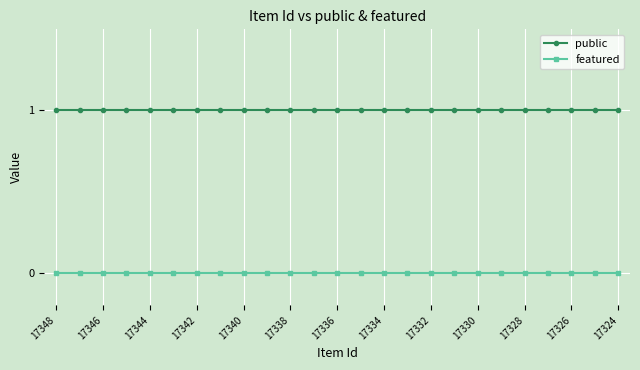

What is the value of the public point at the 12th from the left?

1